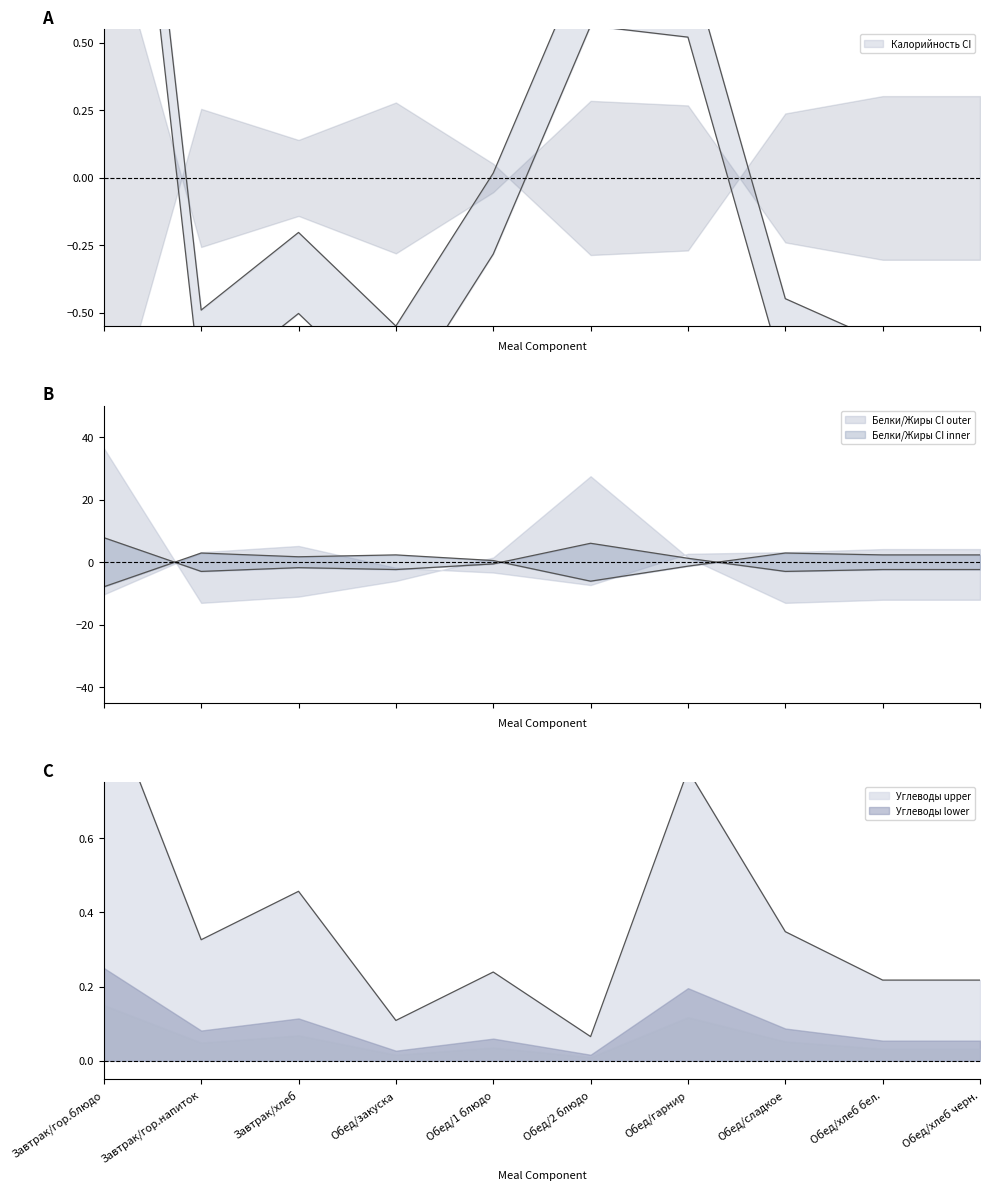

What is the label of the 7th point from the left?

Обед/гарнир